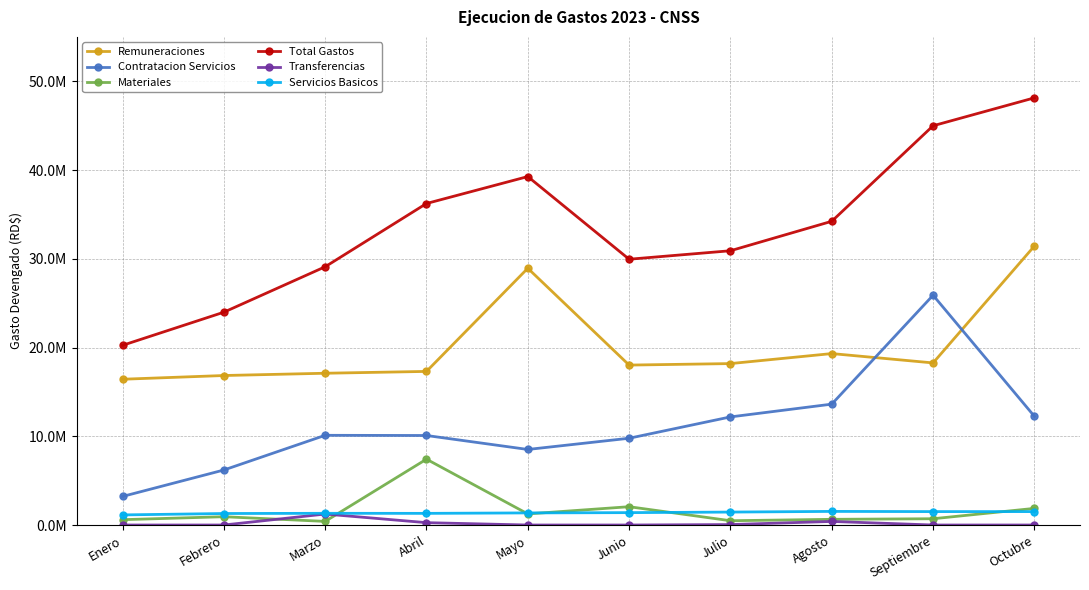

What are all the series names shown in the legend?

Remuneraciones, Contratacion Servicios, Materiales, Total Gastos, Transferencias, Servicios Basicos